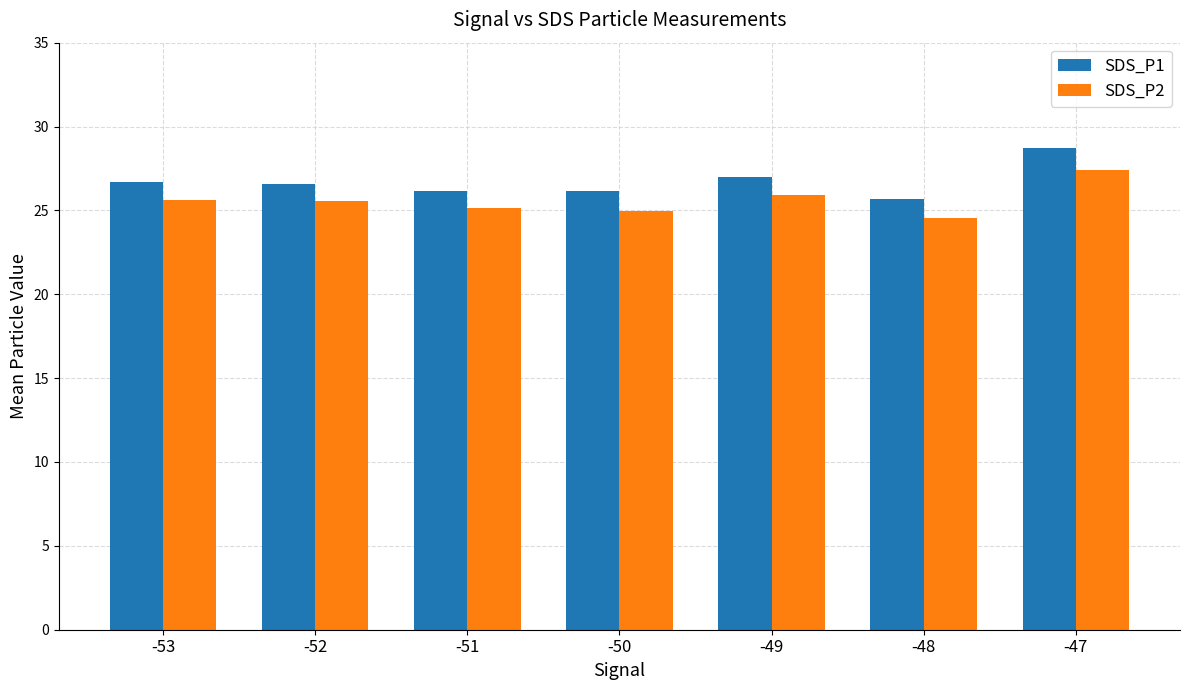

What is the difference between the second highest and minimum values in the SDS_P1 series?

1.3